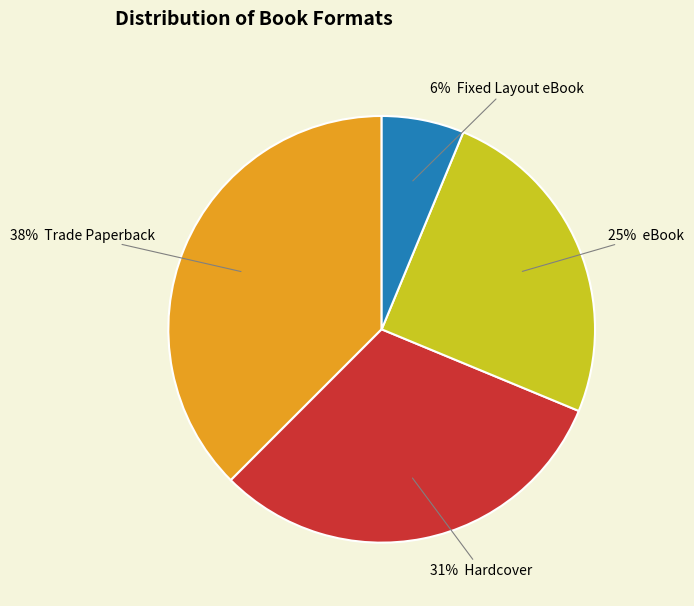

Is there any slice that represents more than half of the pie?

No